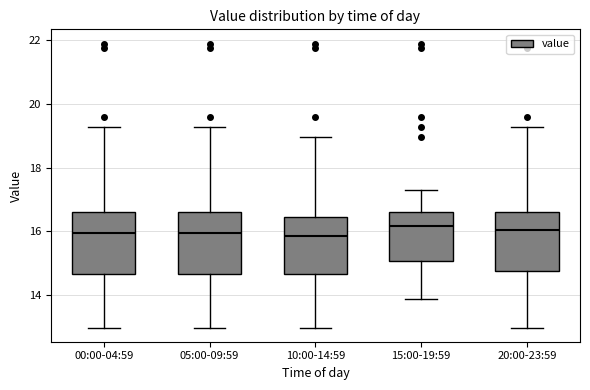

Where does the lower whisker of the box for 10:00-14:59 end on the y-axis? The values are not printed on the chart, so give them approximately, as read against the axis.

13.0